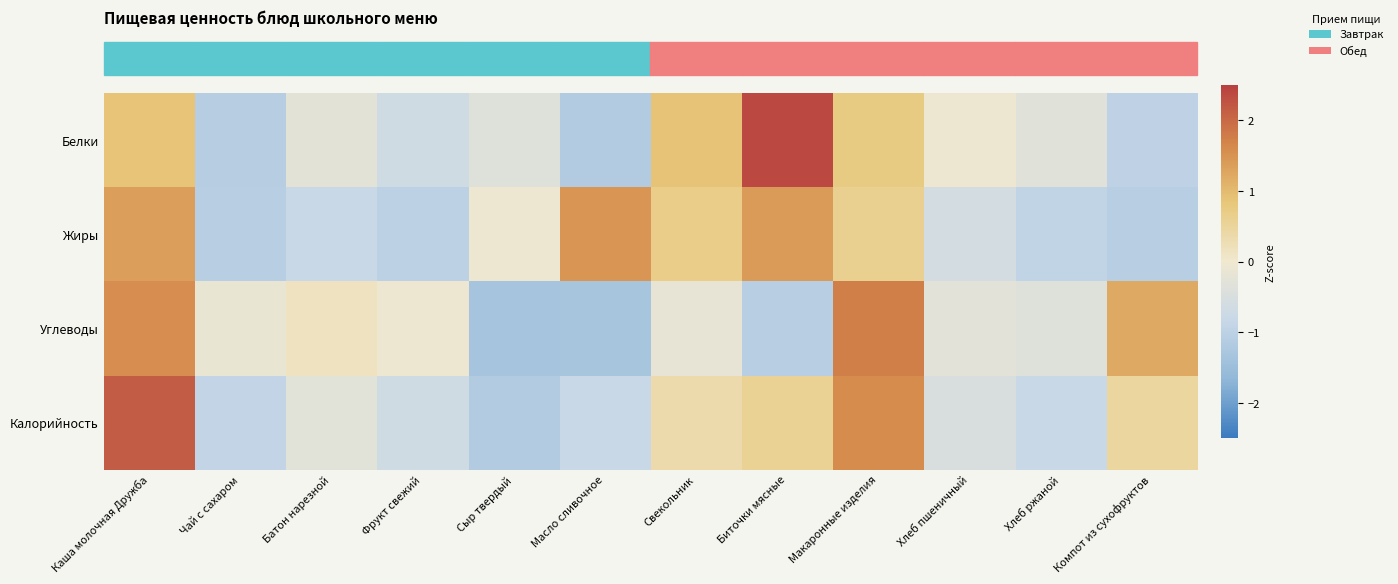

At which category is the sum across all series the highest?

Каша молочная Дружба